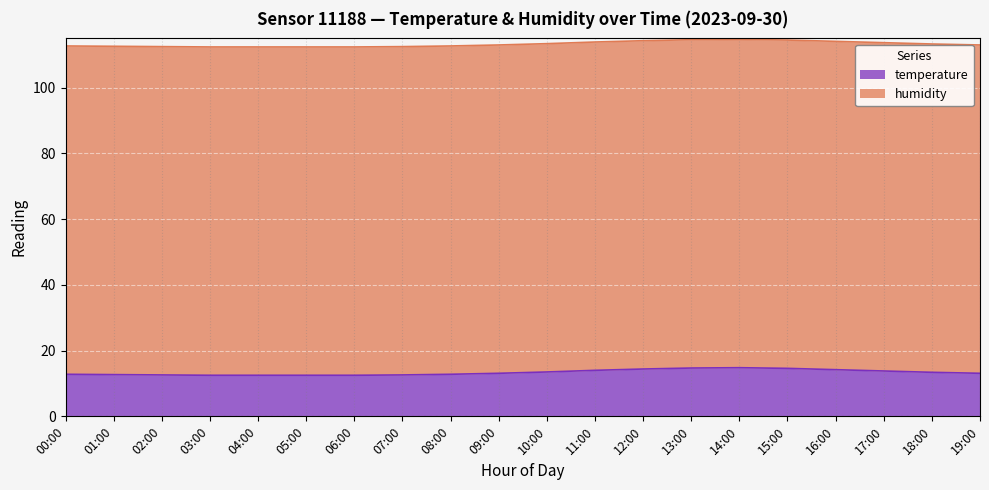

Reading left to right, extract all data points from this chart.

12.8	12.7	12.6	12.5	12.5	12.5	12.5	12.6	12.8	13.1	13.5	14.0	14.4	14.7	14.8	14.6	14.2	13.8	13.4	13.1